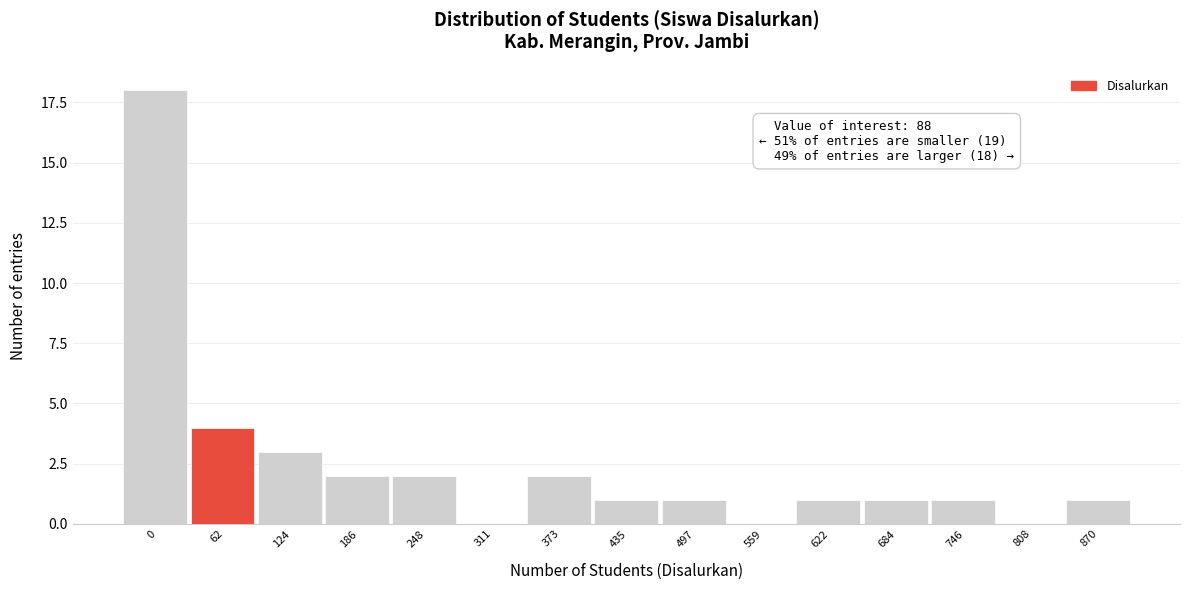

Reading left to right, extract all data points from this chart.

0=18	62=4	124=3	186=2	248=2	311=0	373=2	435=1	497=1	559=0	622=1	684=1	746=1	808=0	870=1